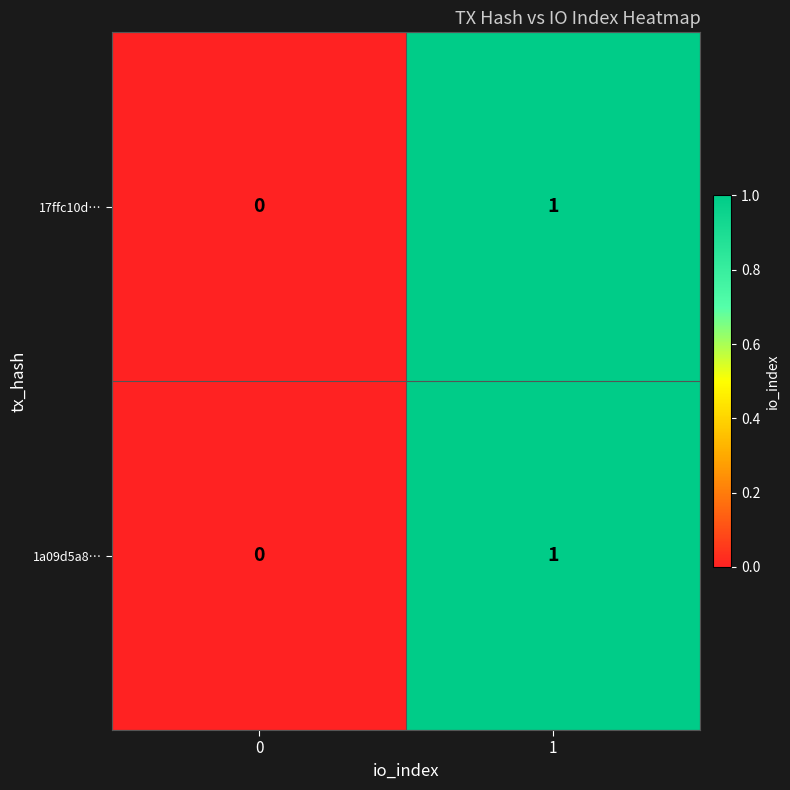

How many series are shown in this chart?

2